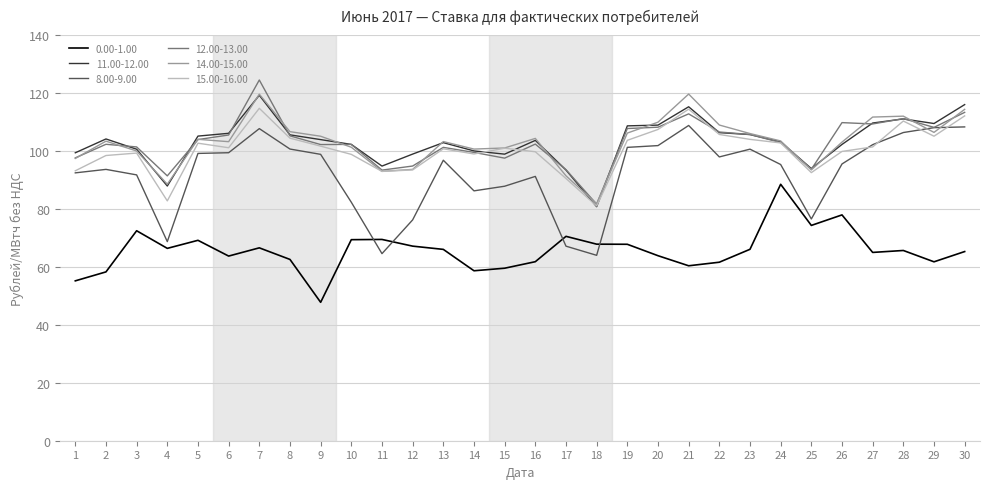

What is the difference between the highest and lowest values at 12?

31.8